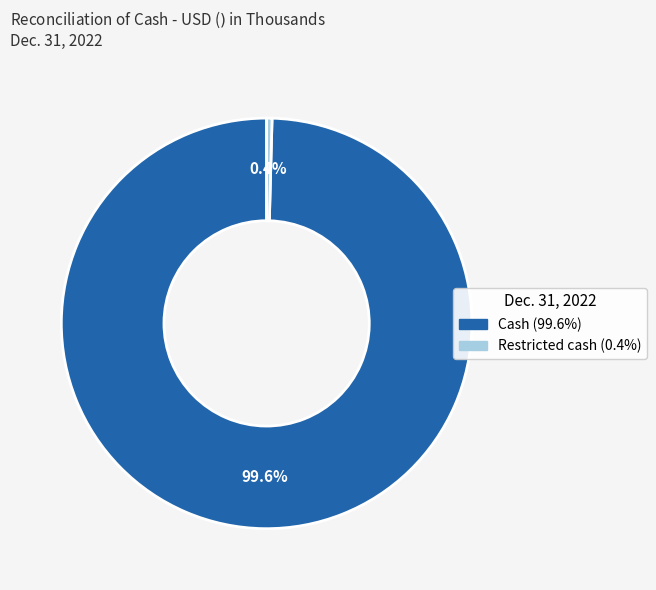

Which category has the smallest portion of the pie?

Restricted cash